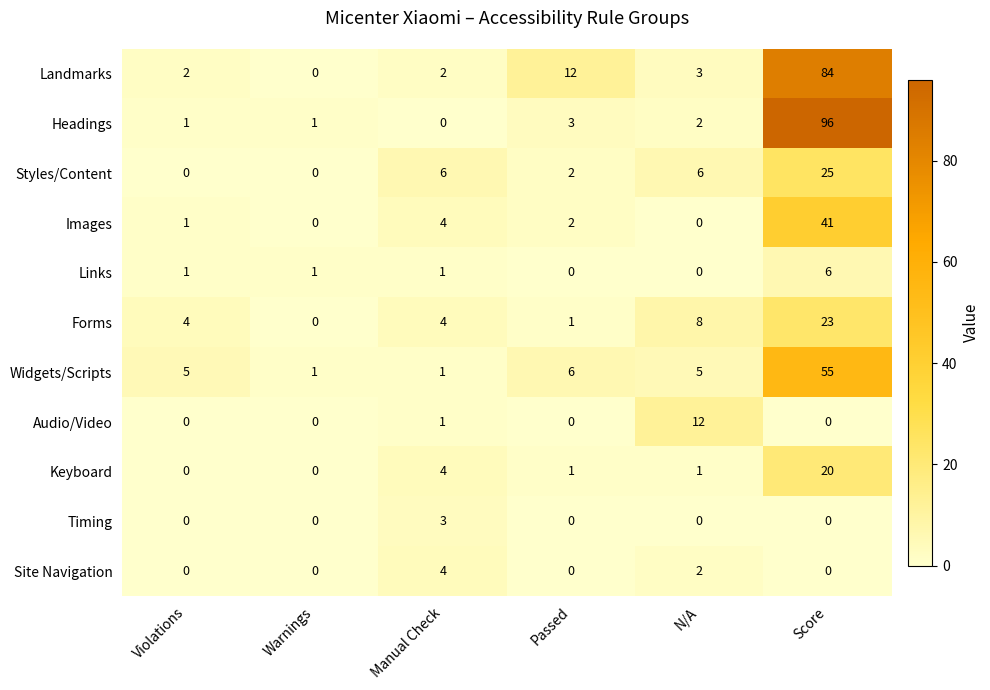

Rank the series by their maximum value, from highest to lowest.

Headings, Landmarks, Widgets/Scripts, Images, Styles/Content, Forms, Keyboard, Audio/Video, Links, Site Navigation, Timing